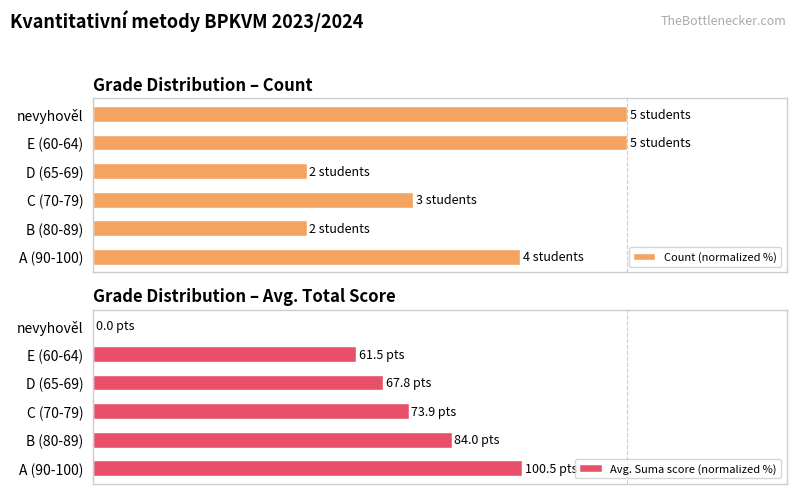

What are all the series names shown in the legend?

Count (normalized %), Avg. Suma score (normalized %)